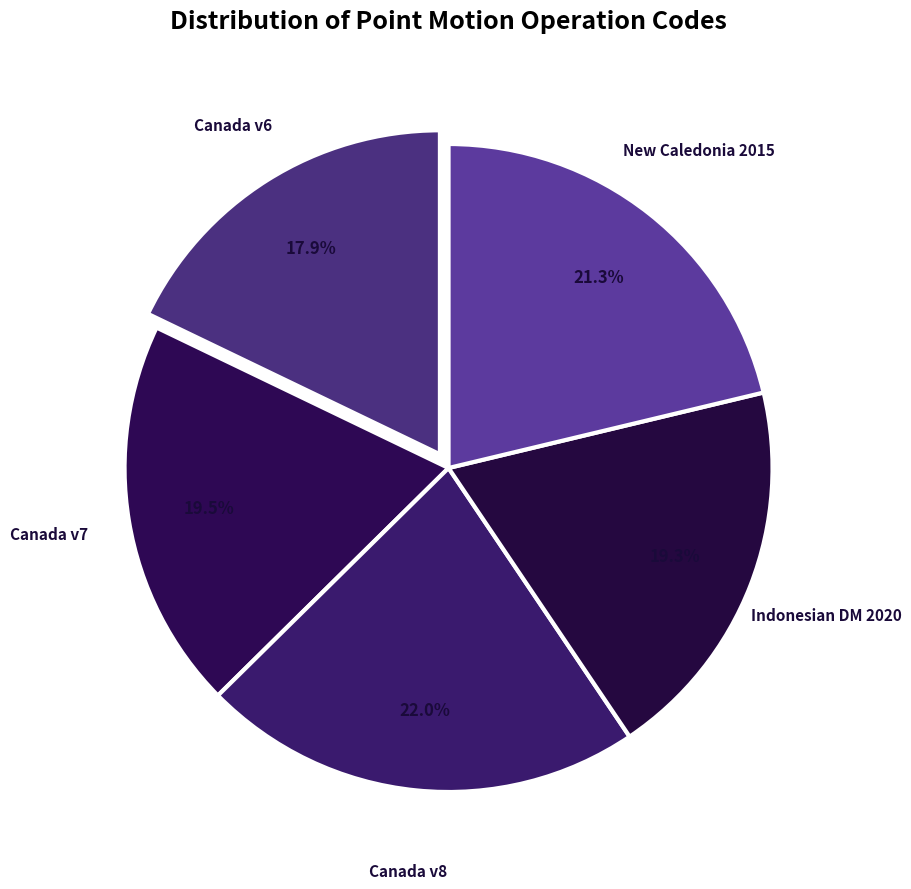

Count the number of slices in the pie.

5